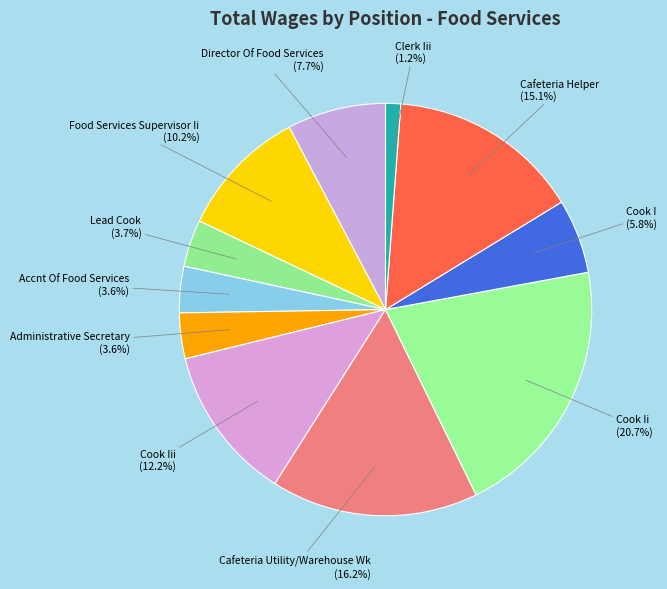

To the nearest percent, what is the average slice percentage?

9%